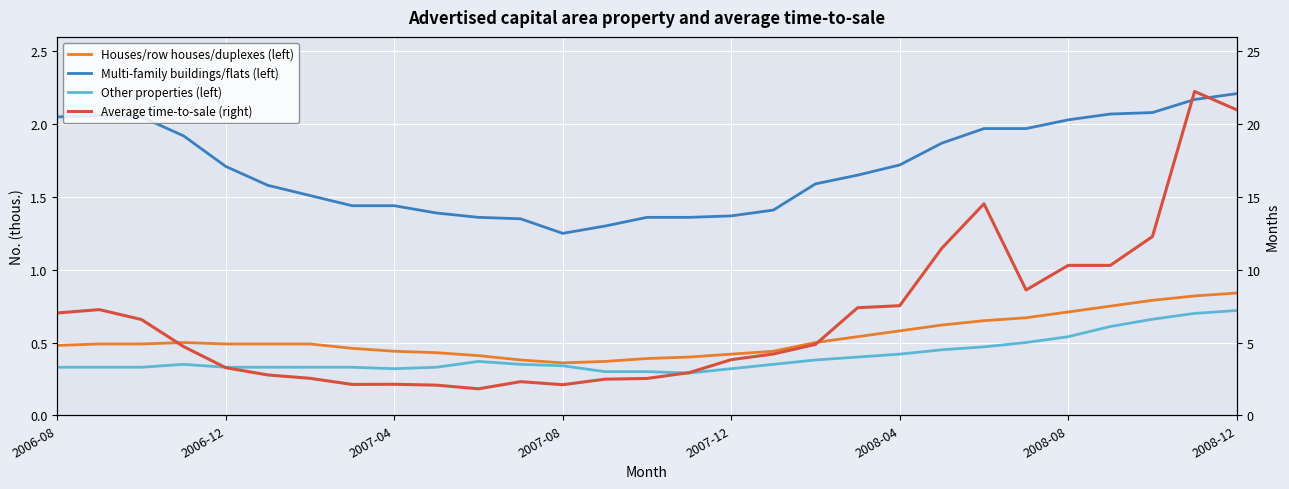

What is the value of the Other properties (left) point at the 22nd from the left?

0.5